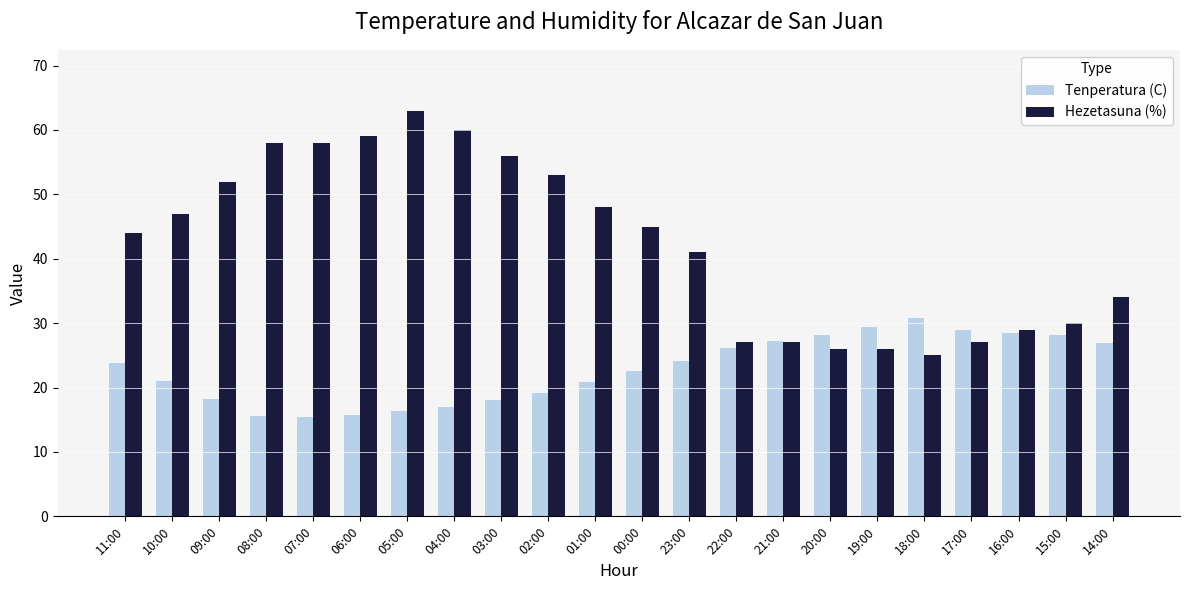

List the series in order of their overall mean, lowest first.

Tenperatura (C), Hezetasuna (%)